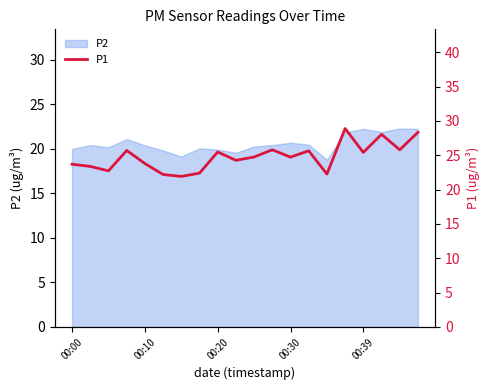

The P2 series shows 19.9 at 00:20. True or false?

True